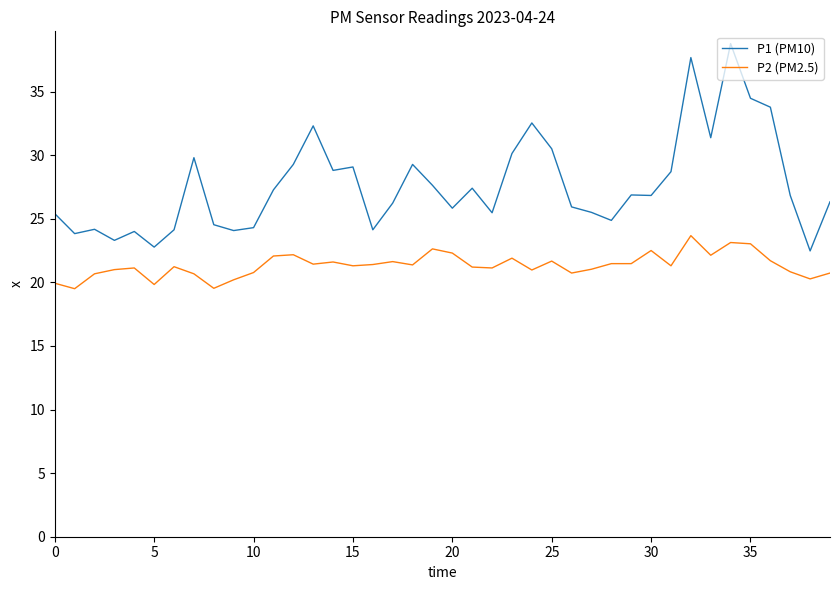

What is the difference between the maximum and minimum values in the P2 (PM2.5) series?

4.2